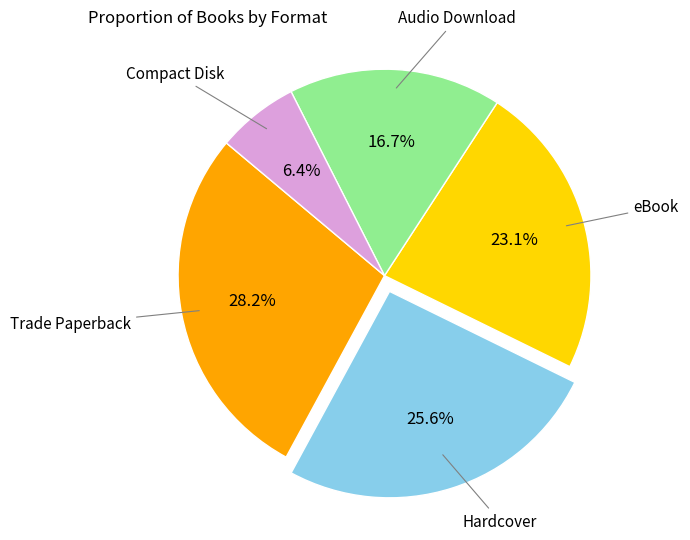

To the nearest percent, what is the difference between the largest and smallest slice percentages?

22%